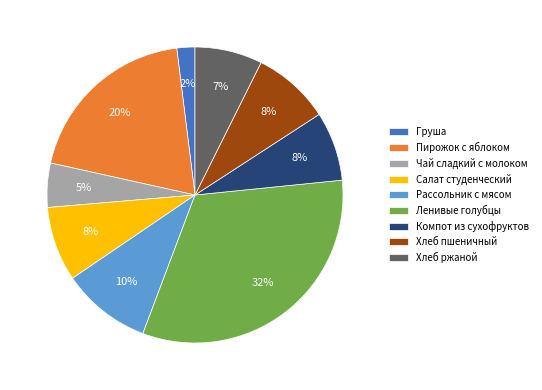

Is Хлеб пшеничный the majority of the pie?

No